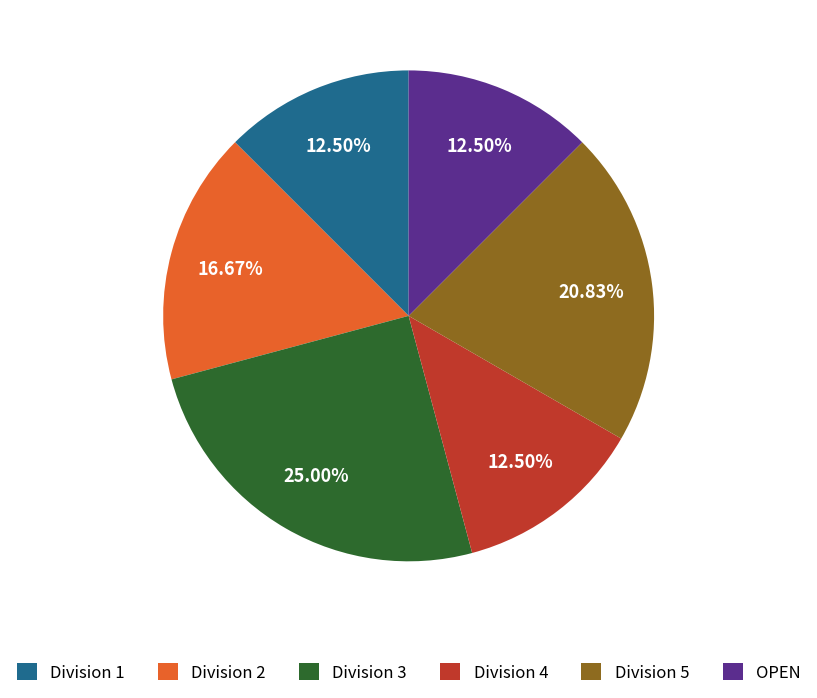

Is it true that Division 3 is 25% of the pie?

True